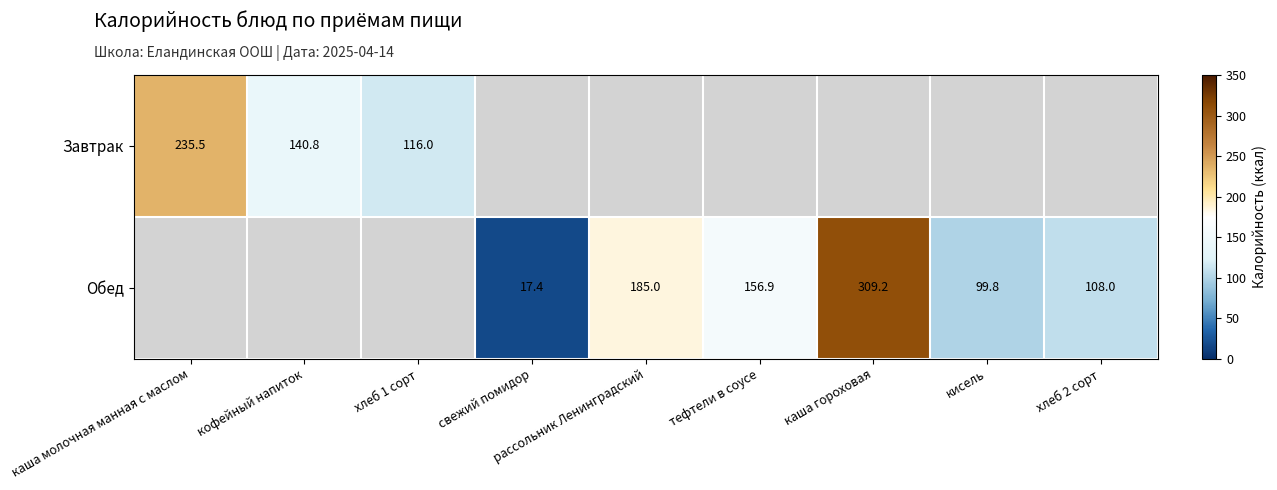

Where does the Обед series first go above 17?

свежий помидор